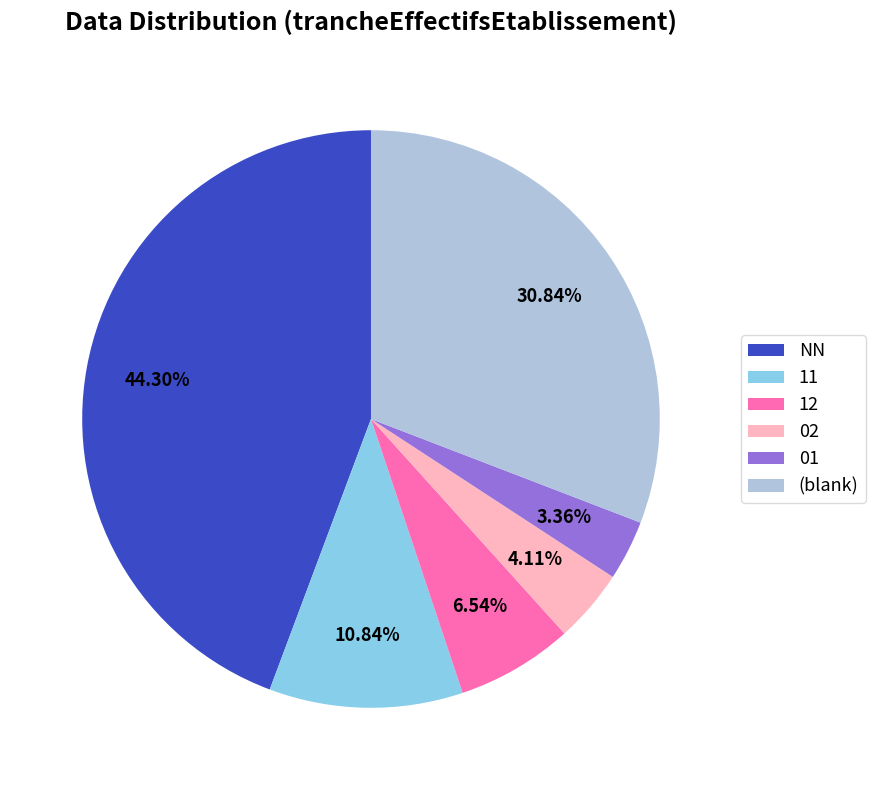

Is it true that 11 is 1% of the pie?

False